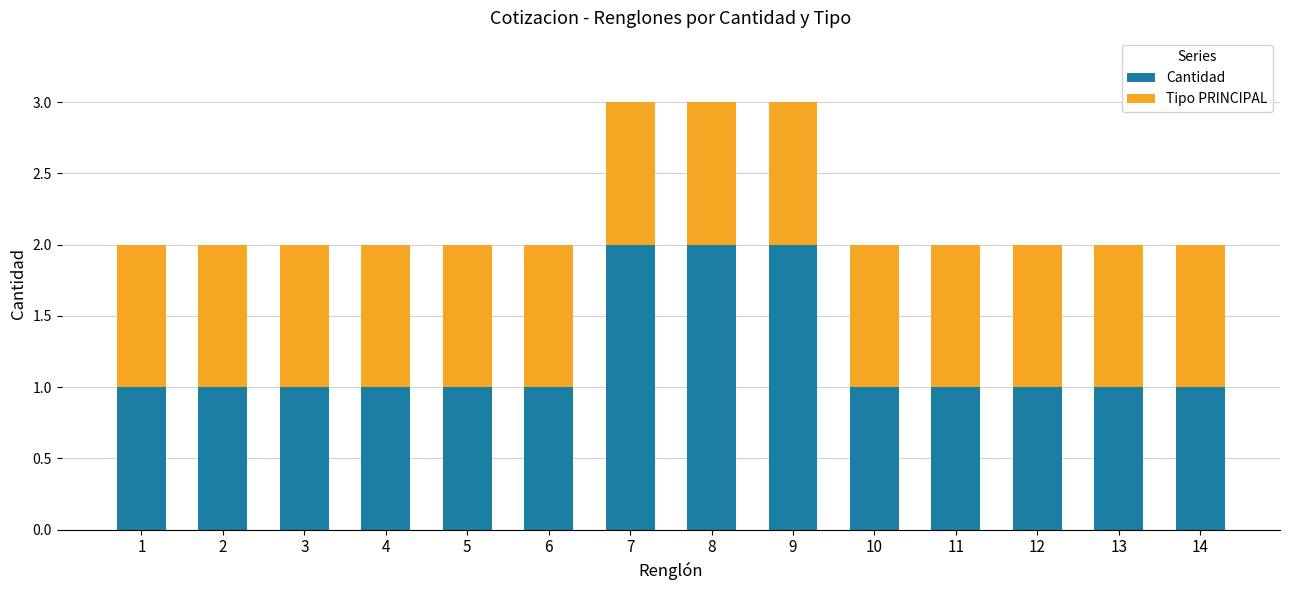

Reading right to left, transcribe the values for Cantidad.

1	1	1	1	1	2	2	2	1	1	1	1	1	1